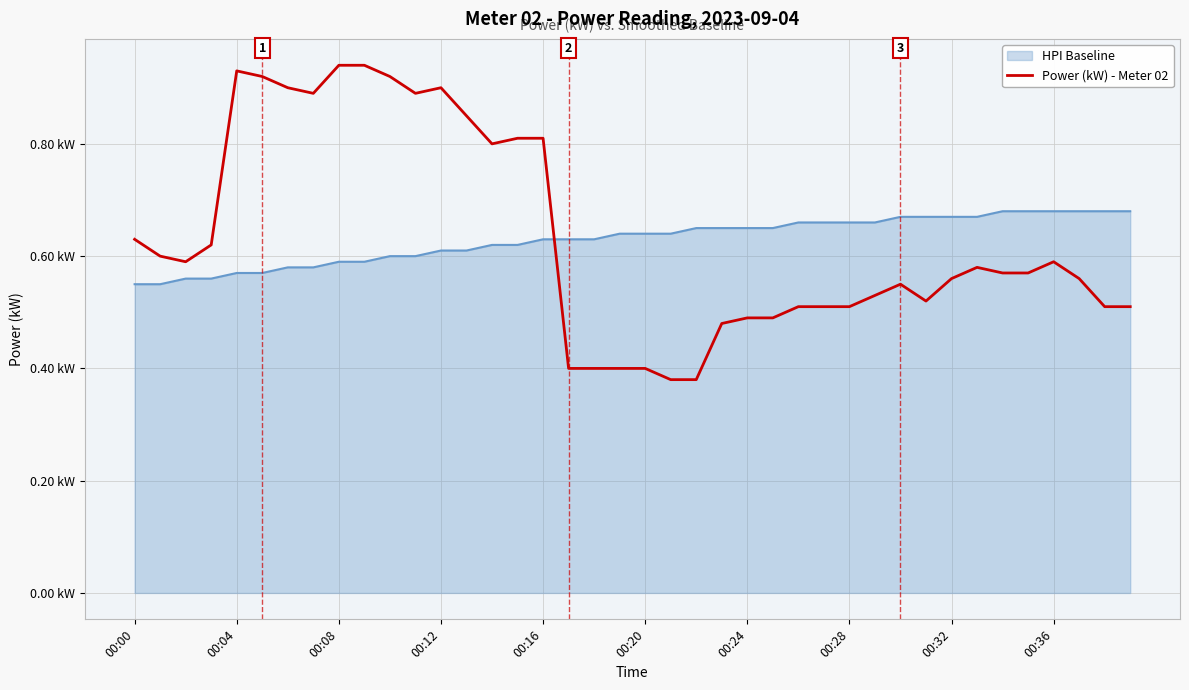

Does the chart display data point markers on the line(s)?

No